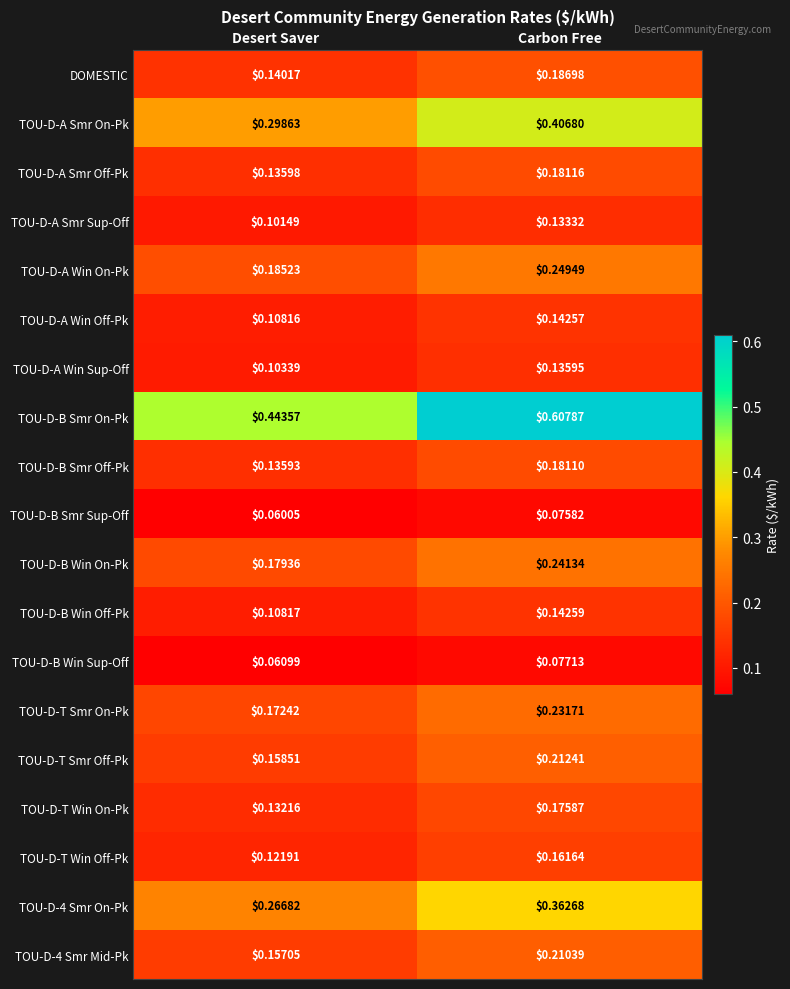

List the labels in order of TOU-D-B Smr Off-Pk value, largest first.

Carbon Free, Desert Saver